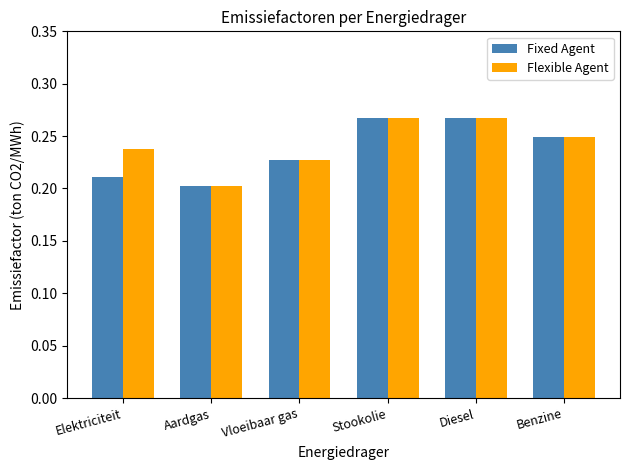

What is the label of the 6th bar from the left?

Benzine